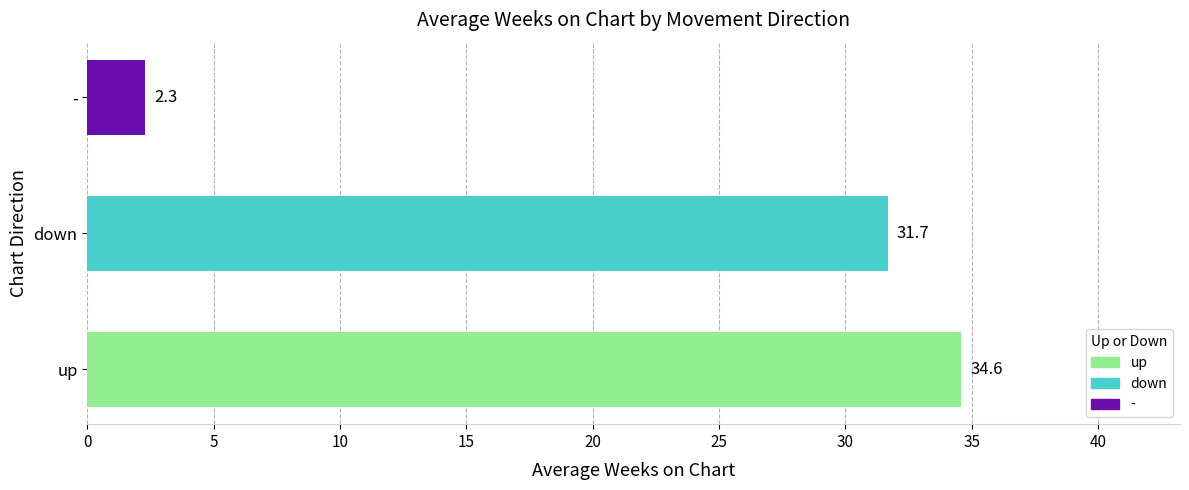

Between down and -, which is larger?

down